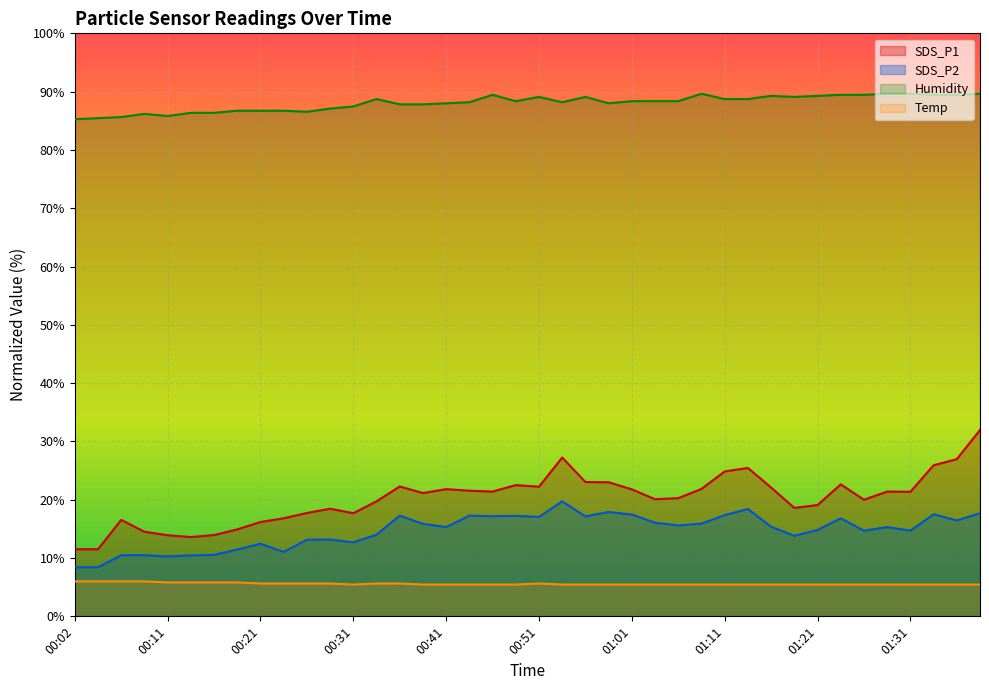

What is the difference between the second highest and second lowest values in the SDS_P2 series?

10.0